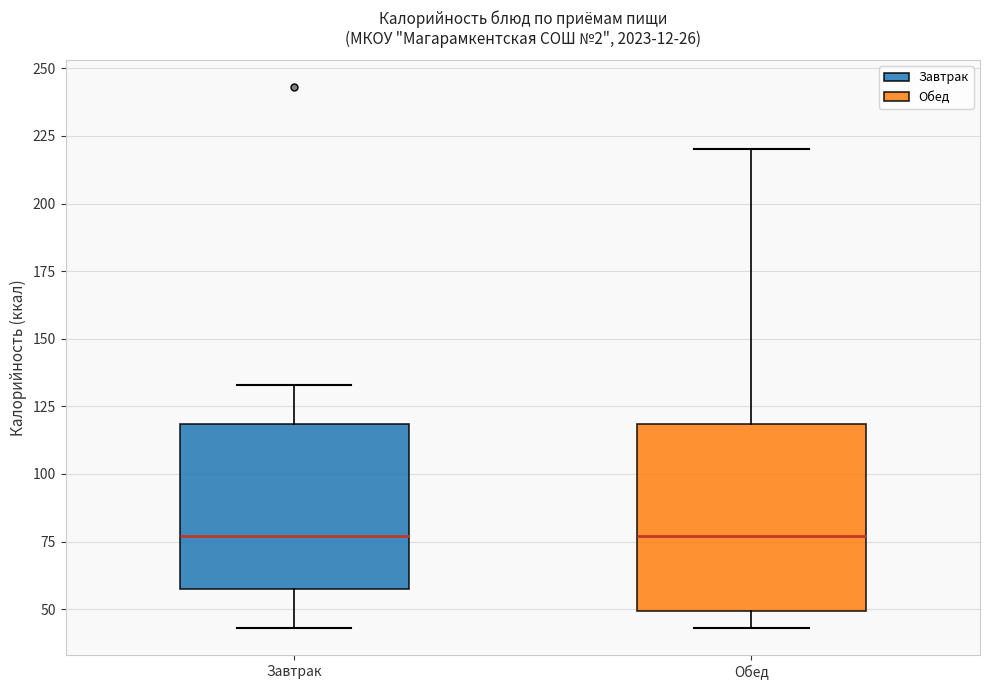

Which box is the tallest, from its lower edge to its upper edge?

Обед